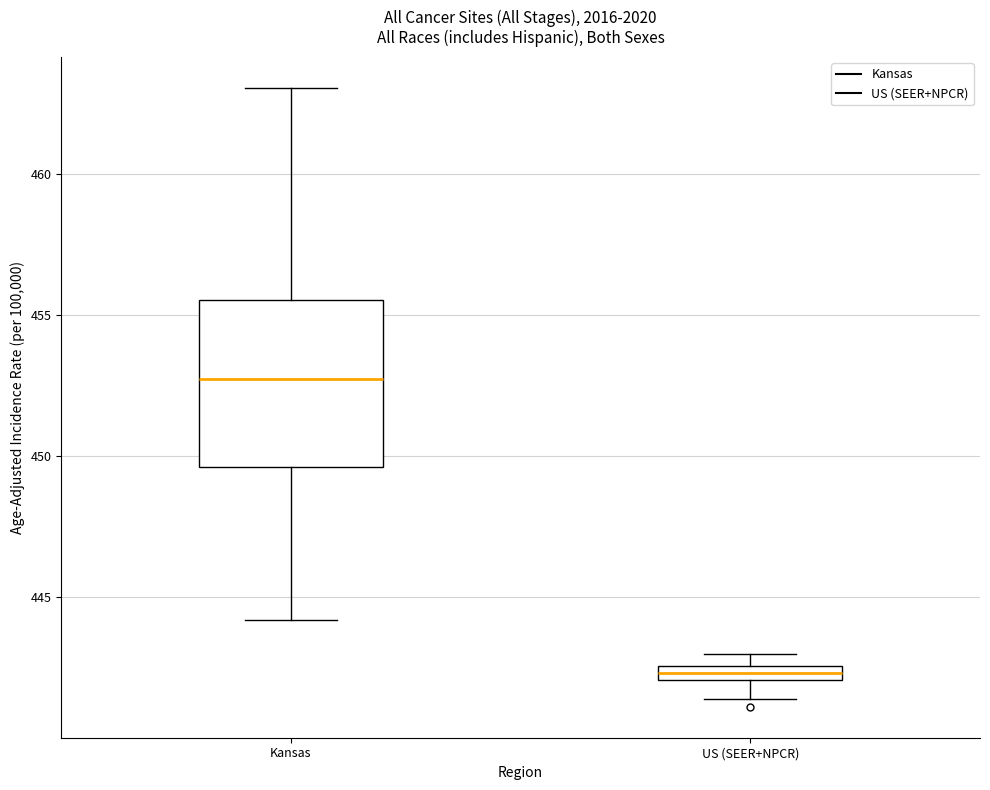

Which box has the highest median line?

Kansas